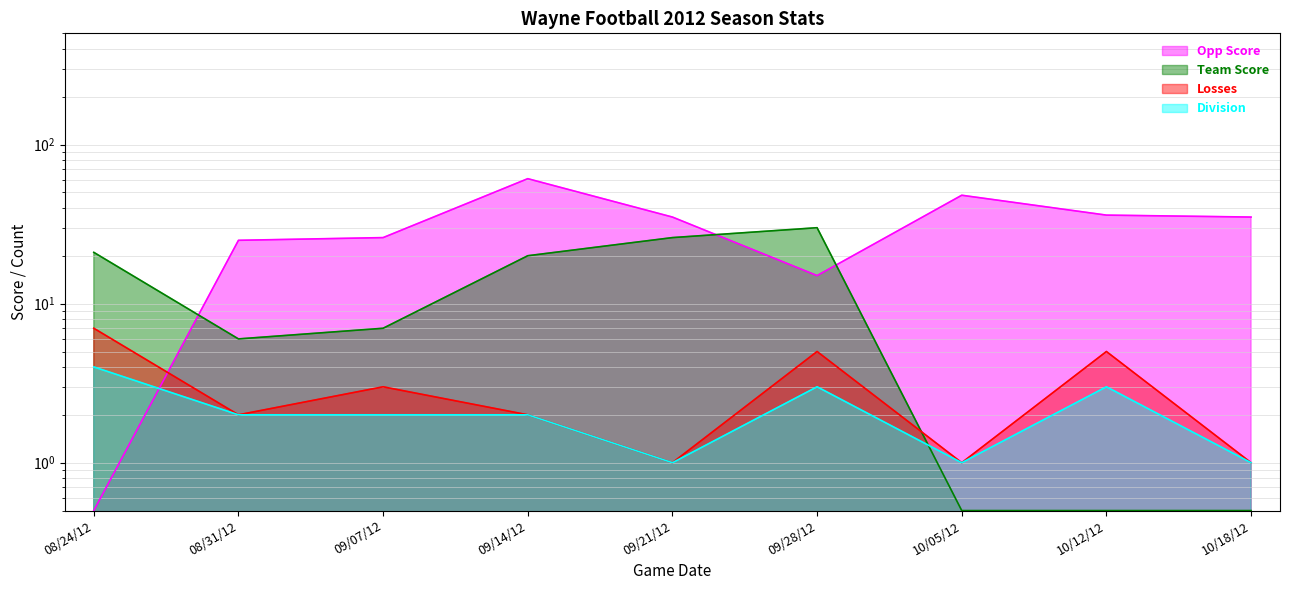

Does the chart display data point markers on the line(s)?

No